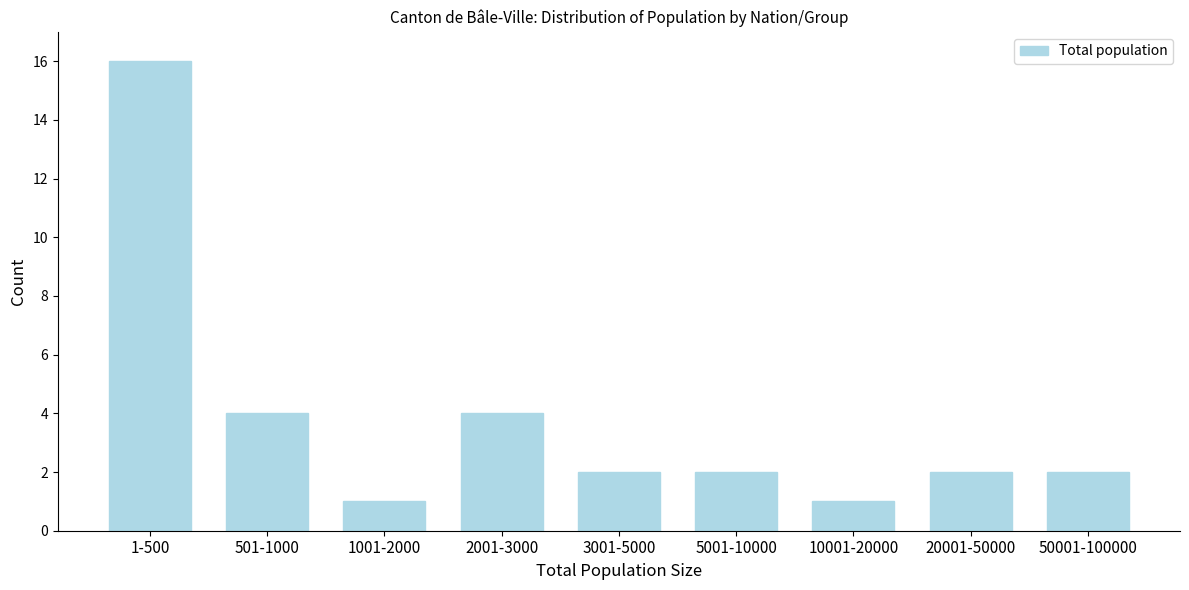

Reading left to right, what are all the values shown in this chart?

1-500=16	501-1000=4	1001-2000=1	2001-3000=4	3001-5000=2	5001-10000=2	10001-20000=1	20001-50000=2	50001-100000=2